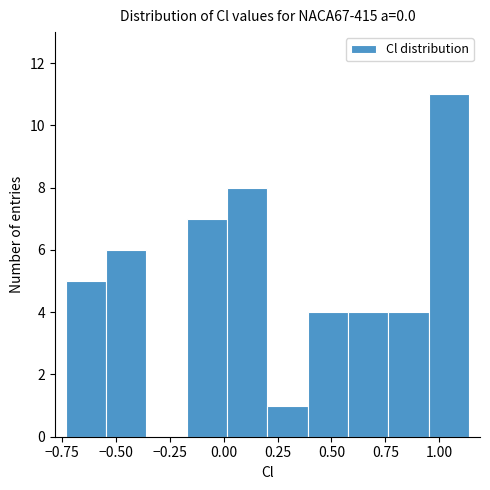

Around what value on the x-axis is the tallest bar? Give the approximate position of its centre, as read against the axis.

1.05